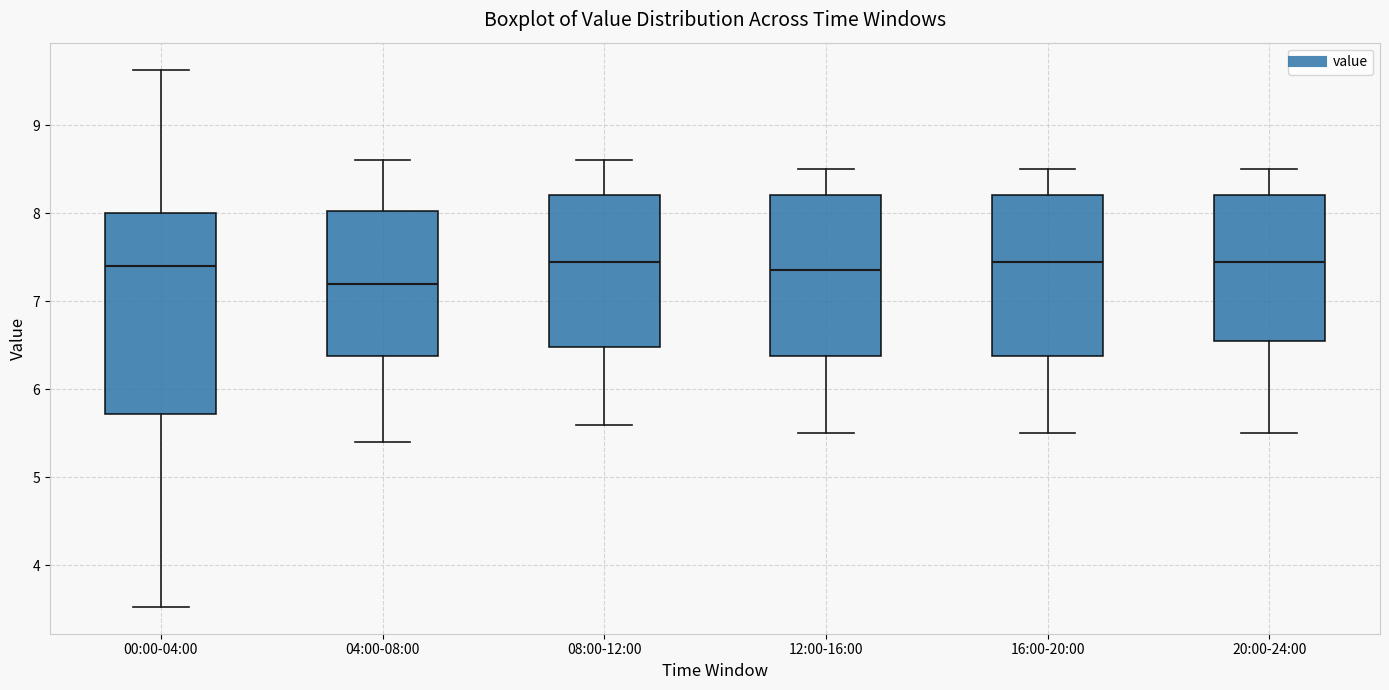

Comparing the boxes themselves (not the whiskers), which one is the tallest?

00:00-04:00